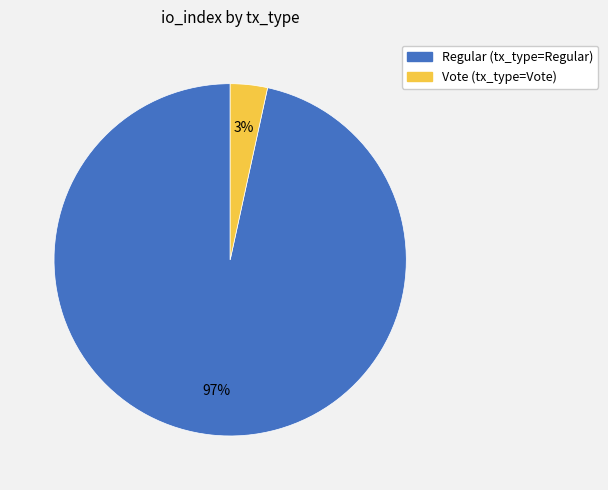

To the nearest percent, what is the average slice percentage?

50%